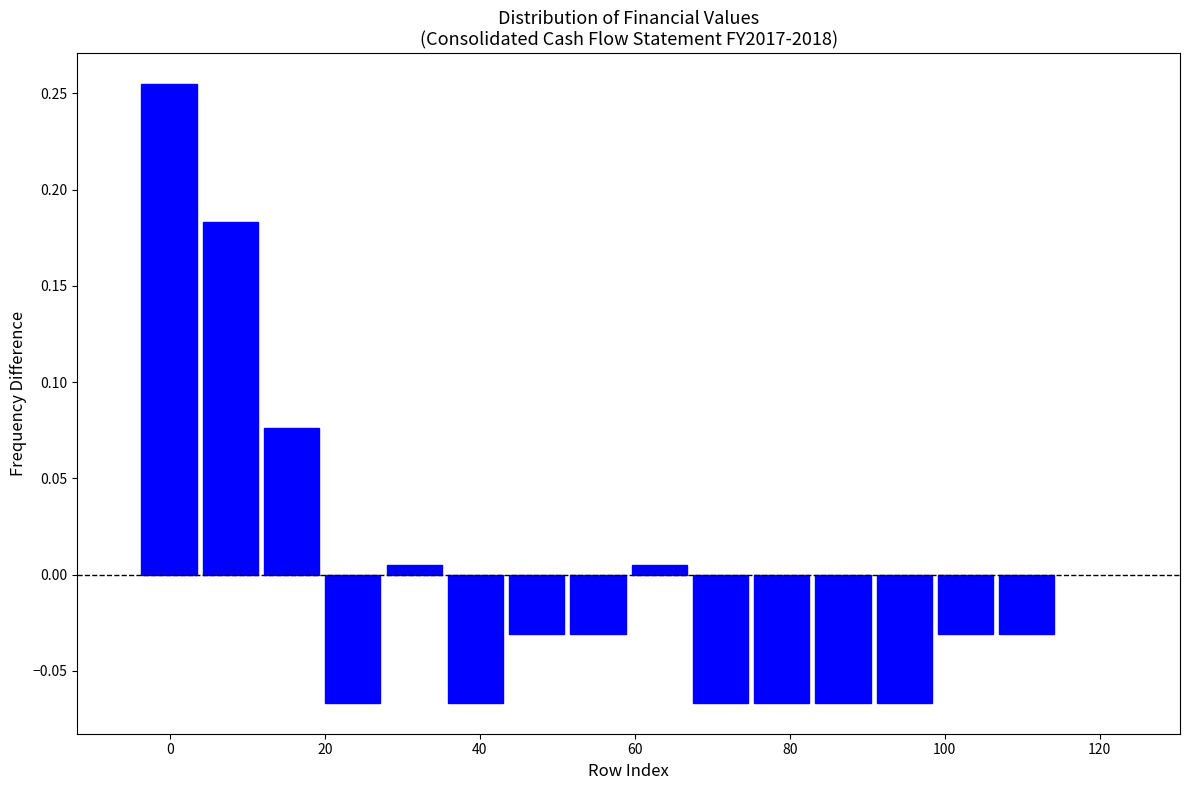

Read against the x-axis, roughly where is the centre of the tallest bar?

0